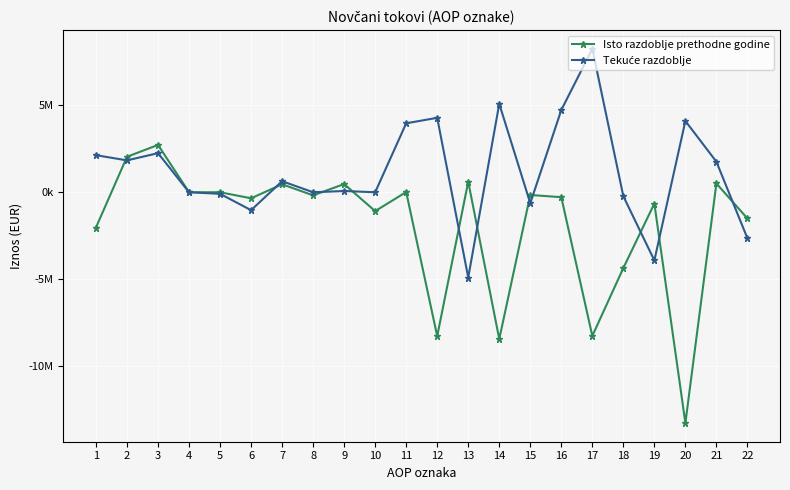

What is the total value across all series at 7?

1093084